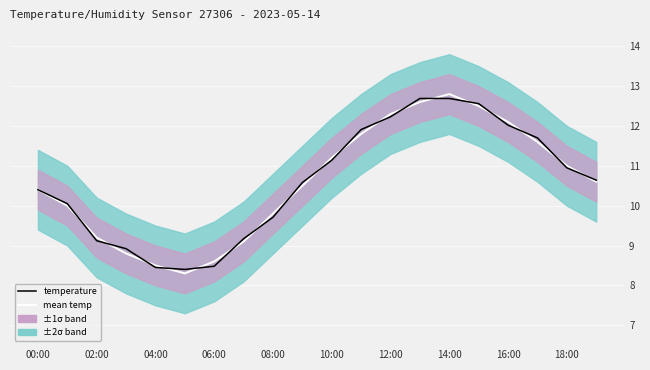

What is the difference between the temperature values at 10:00 and 02:00?

2.0